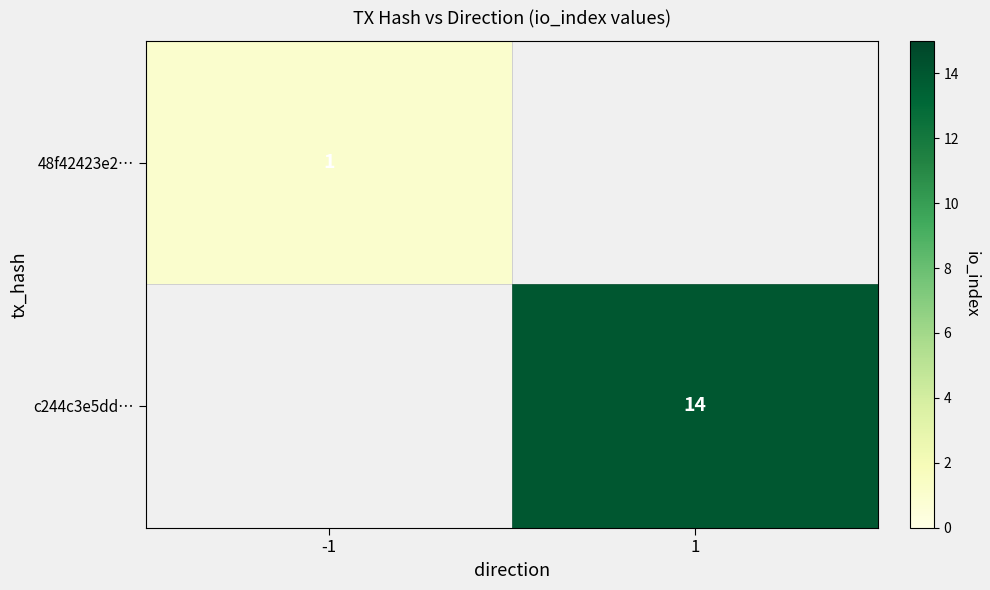

Is it true that c244c3e5dd… equals 14 at 1?

True